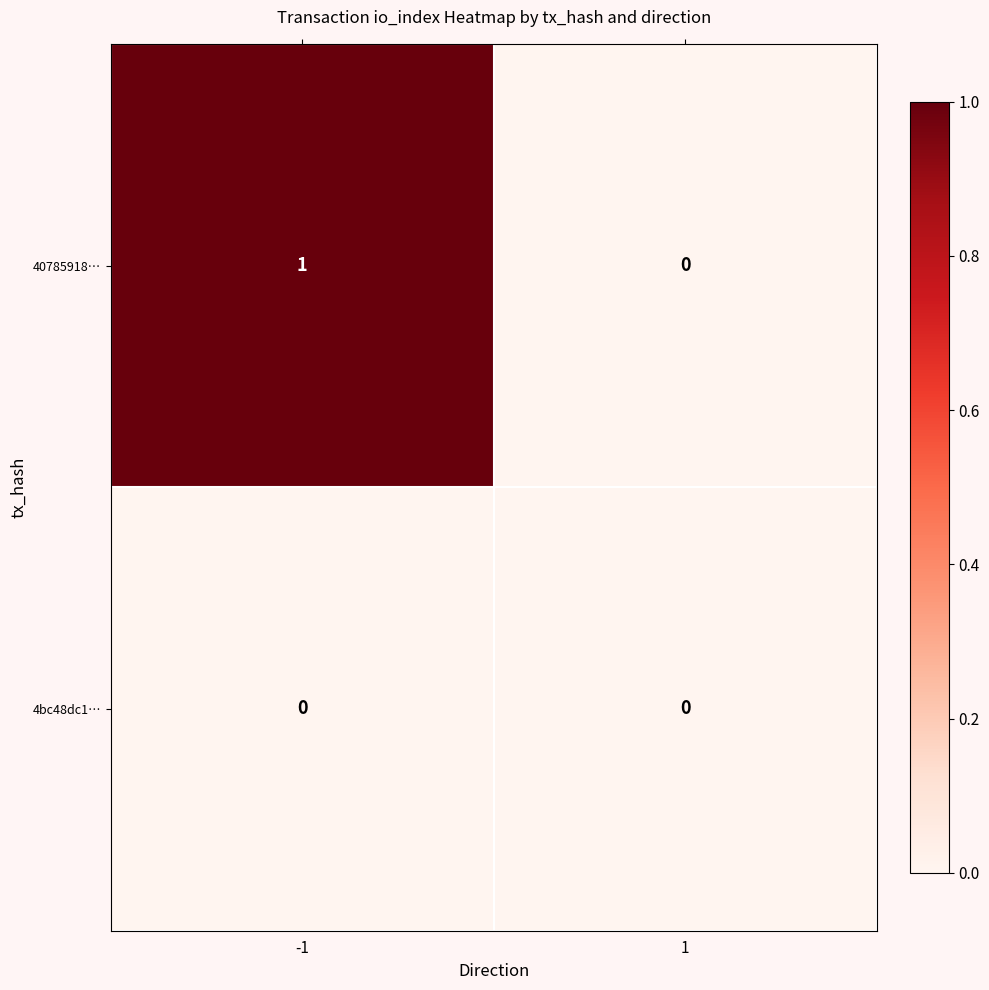

Which series has the largest range (max minus min)?

40785918…